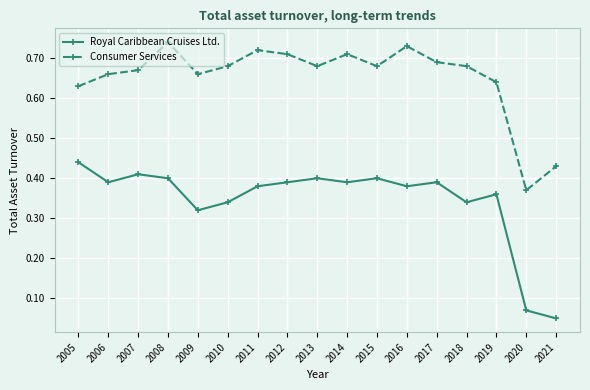

At which category does Royal Caribbean Cruises Ltd. reach its first local valley?

2006